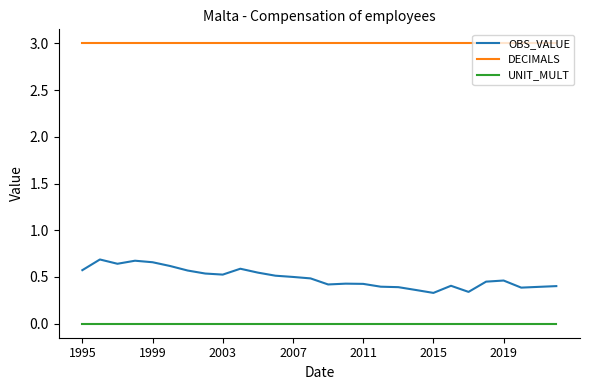

What is the maximum value shown in the chart?

3.0